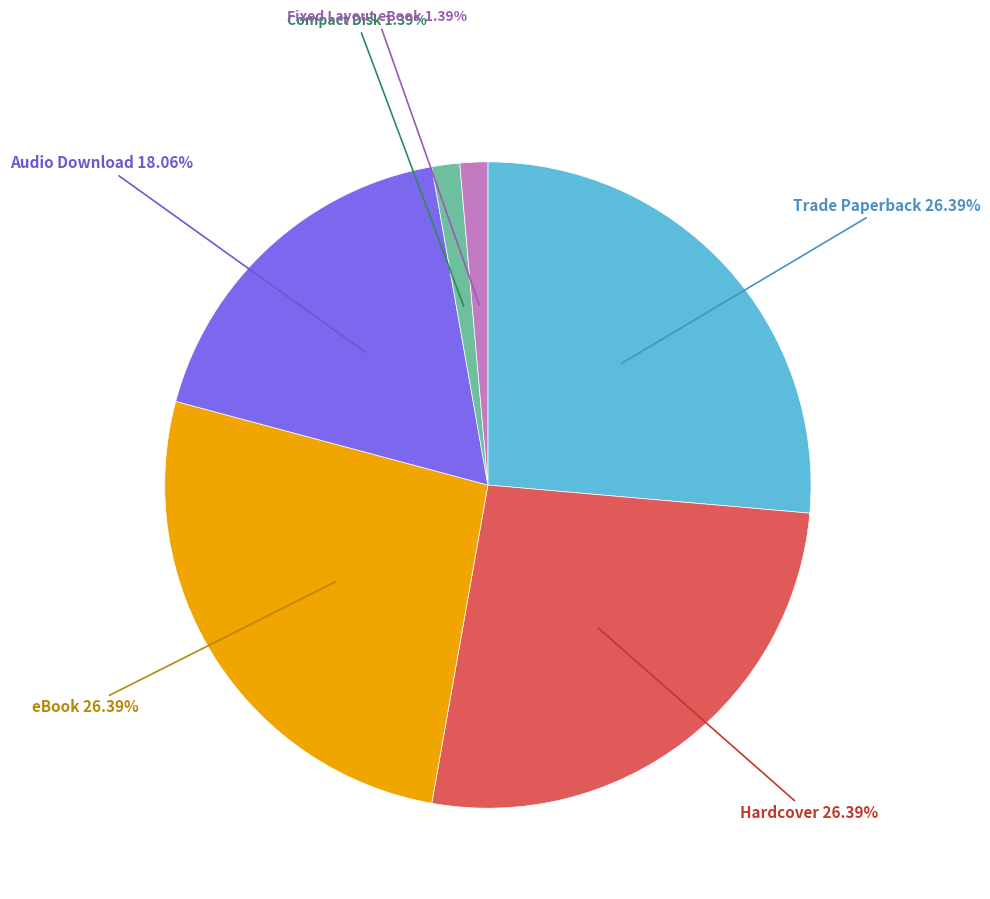

Does any single category account for the majority?

No